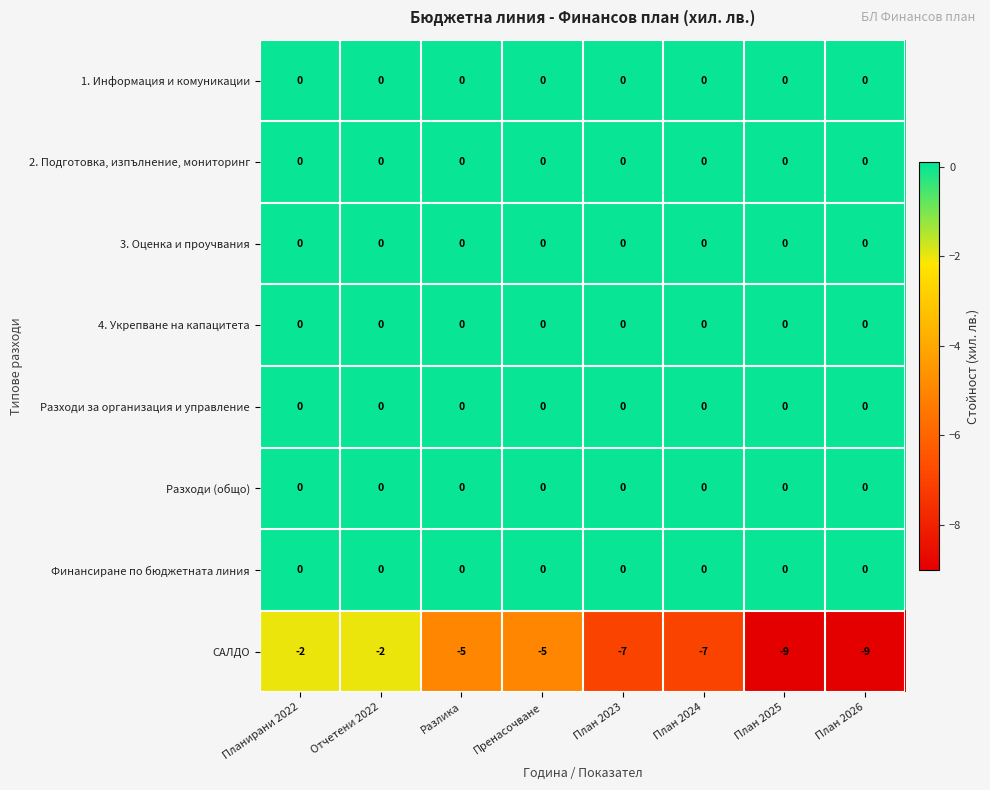

How many series are shown in this chart?

8